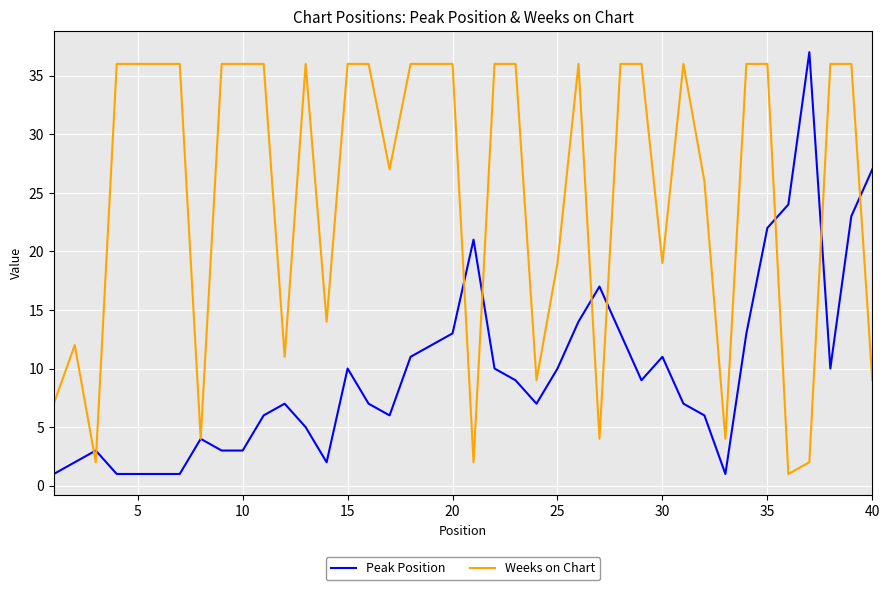

Which series has the largest total across all categories?

Weeks on Chart